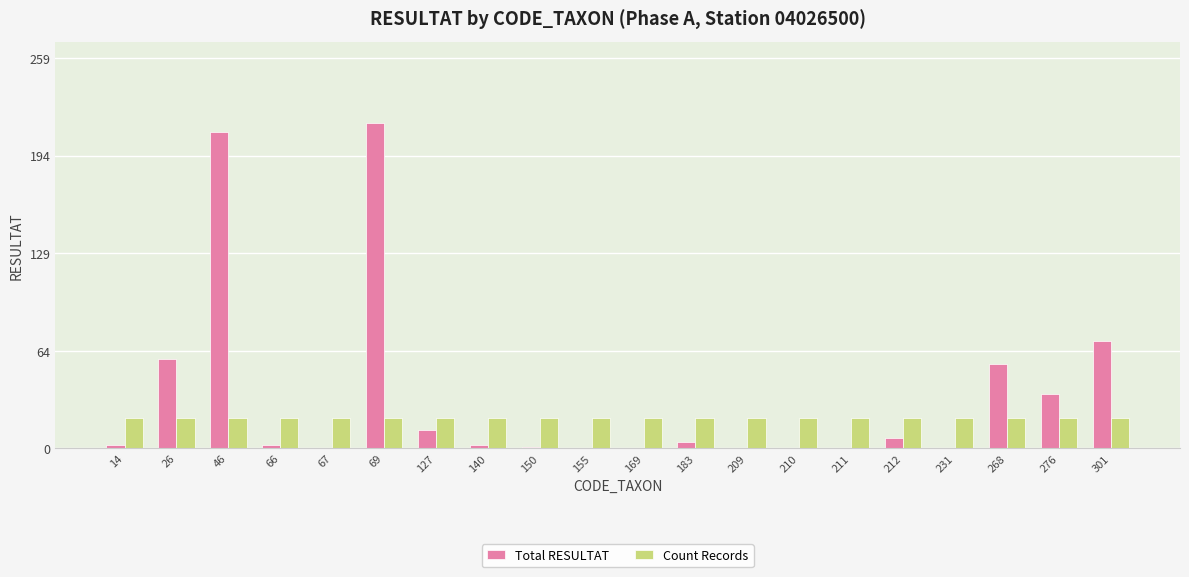

Which label corresponds to the largest value in the chart?

69